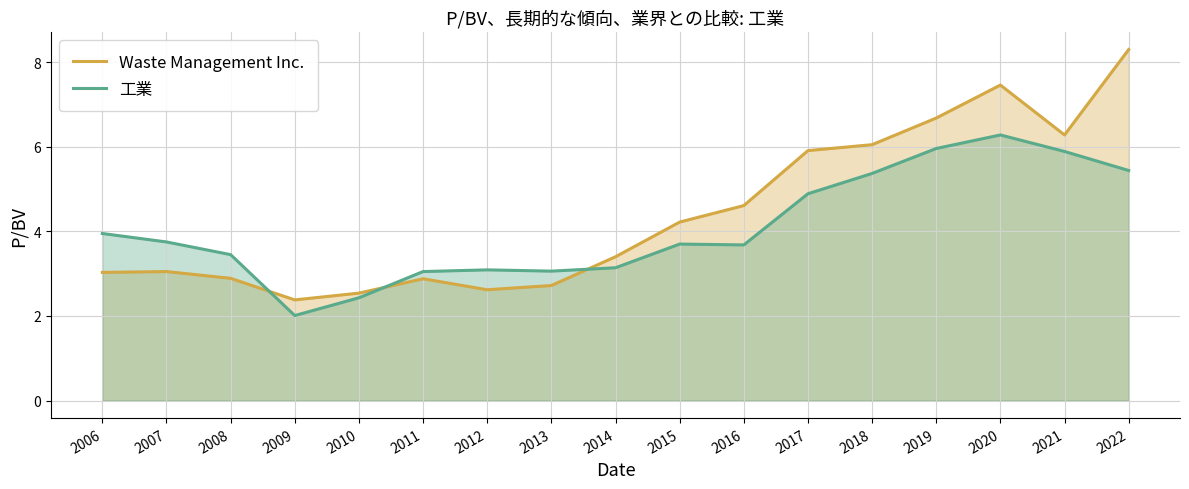

What is the value of the Waste Management Inc. point at the 13th from the left?

6.0